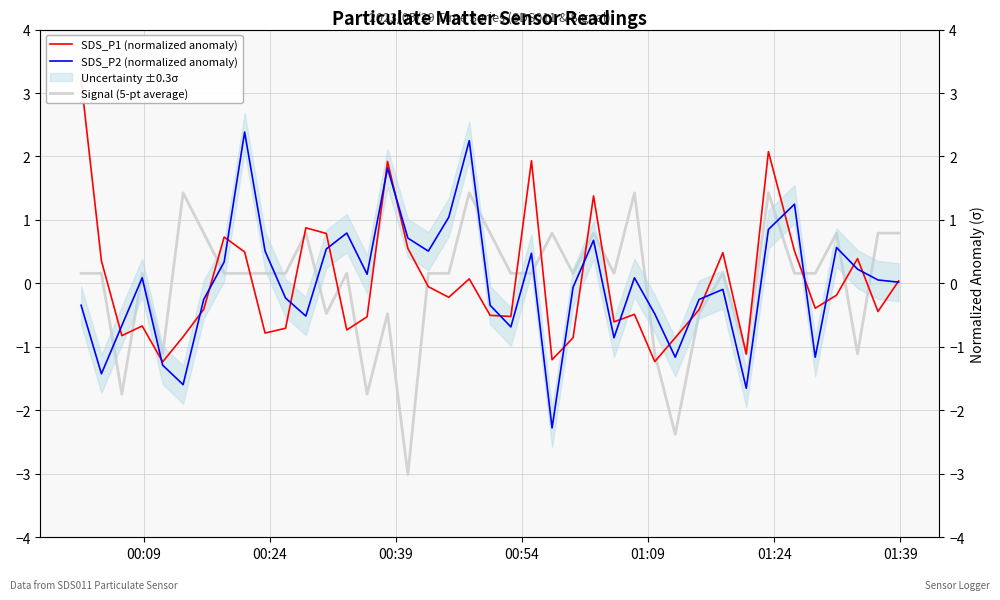

How many data points does each series have?

40